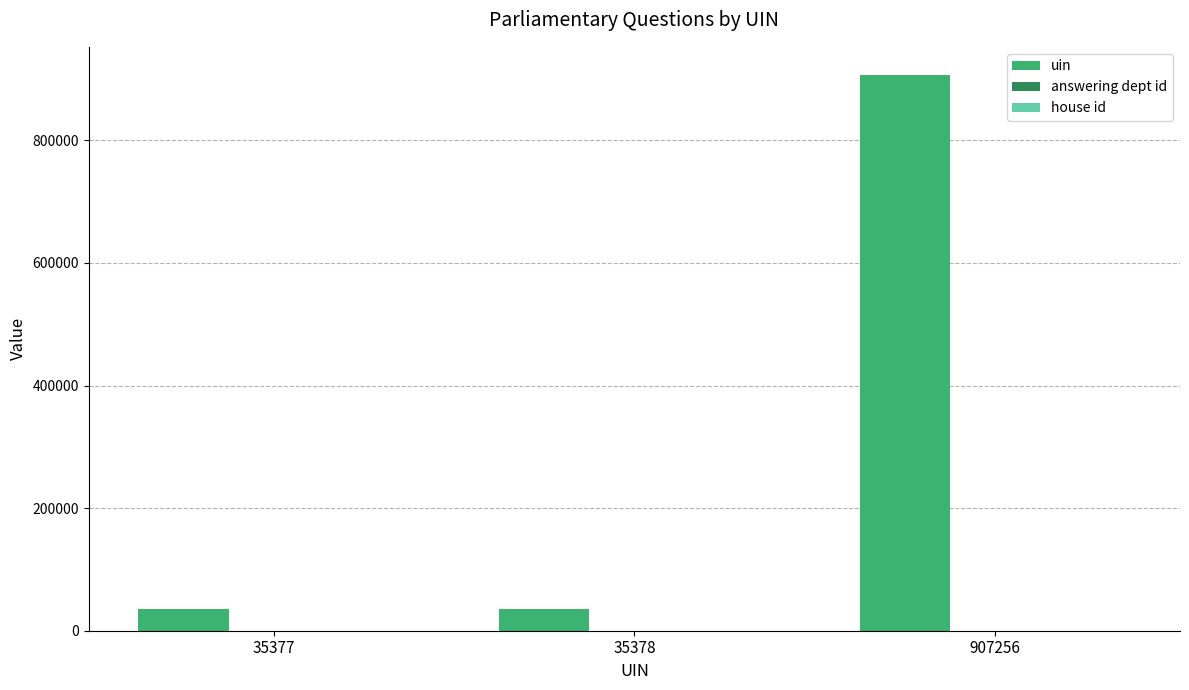

Is it true that uin equals 35377 at 35377?

True